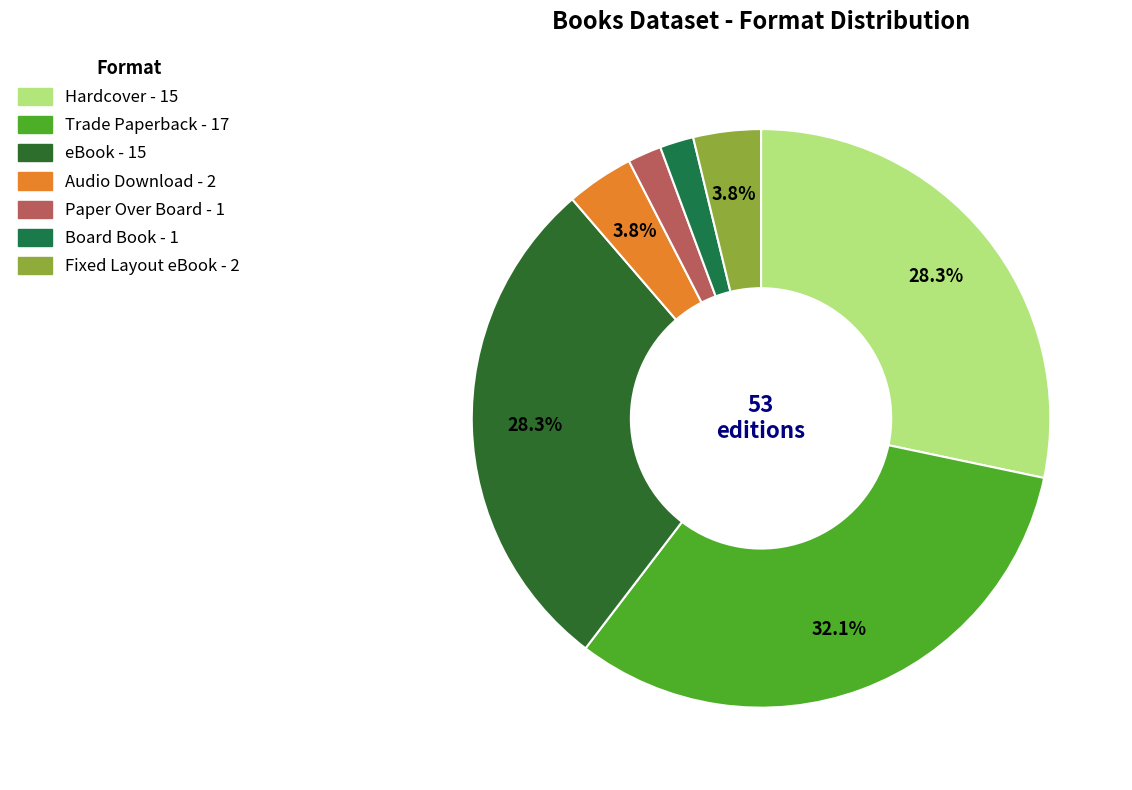

Is the sum of Trade Paperback and Paper Over Board greater than half?

No